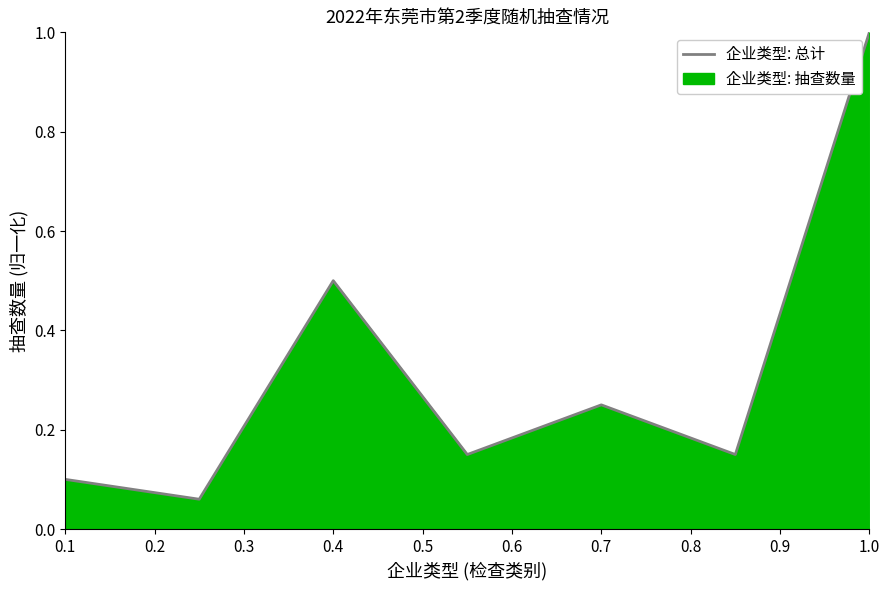

Where is the first local maximum?

0.4